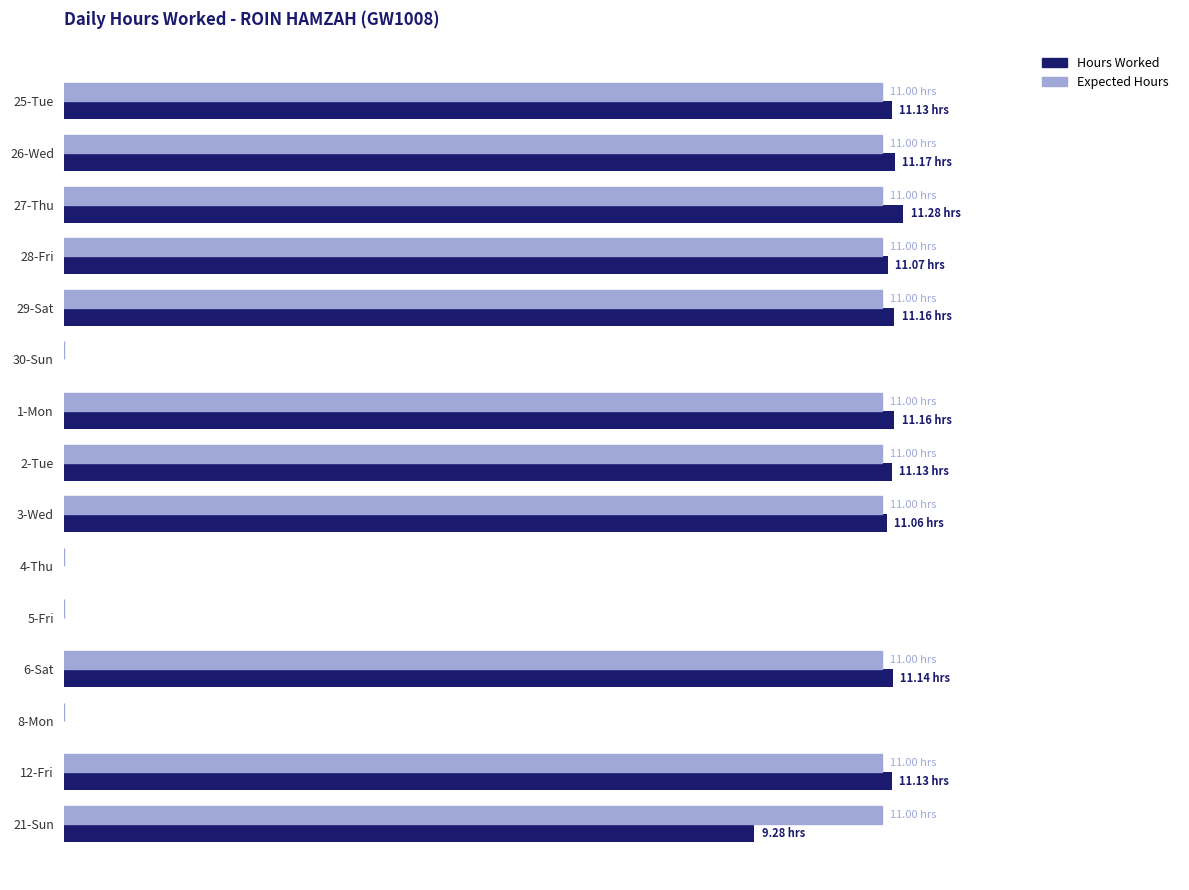

How many Expected Hours values are between 0 and 11?

15